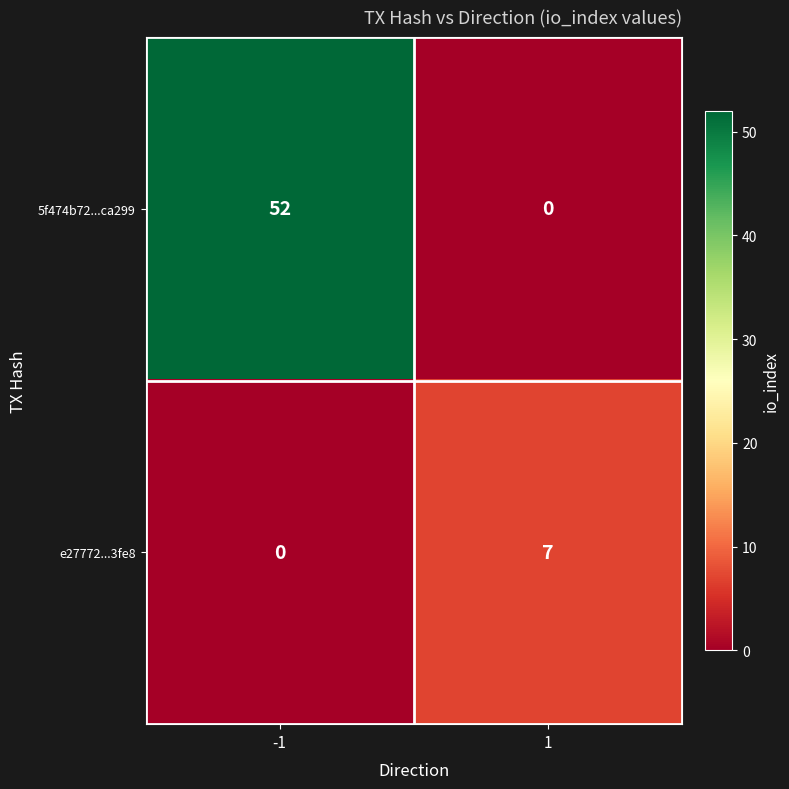

Which series has the largest total across all categories?

5f474b72...ca299